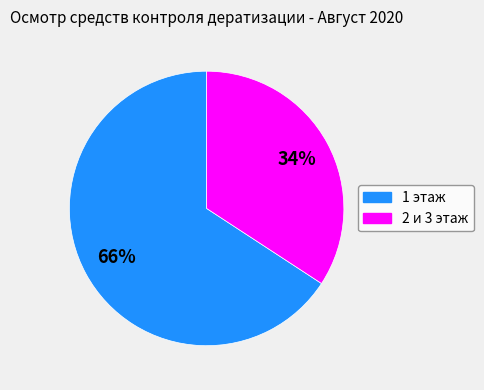

Which category has the smallest portion of the pie?

2 и 3 этаж